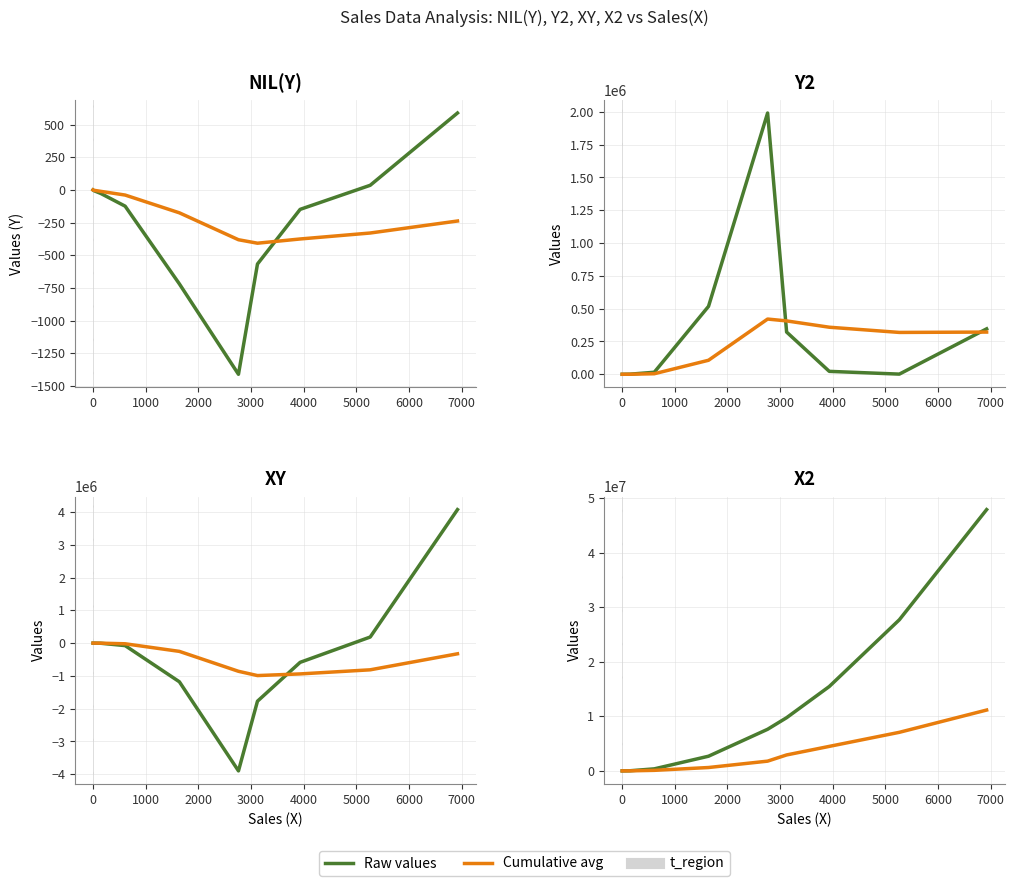

How many data points does each series have?

10